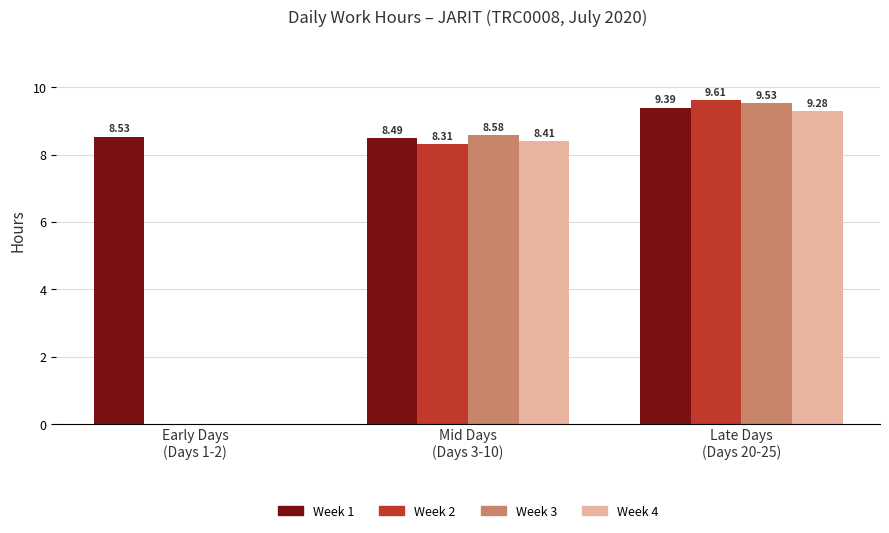

What is the sum of the Week 4 values at Early Days
(Days 1-2) and Late Days
(Days 20-25)?

9.3